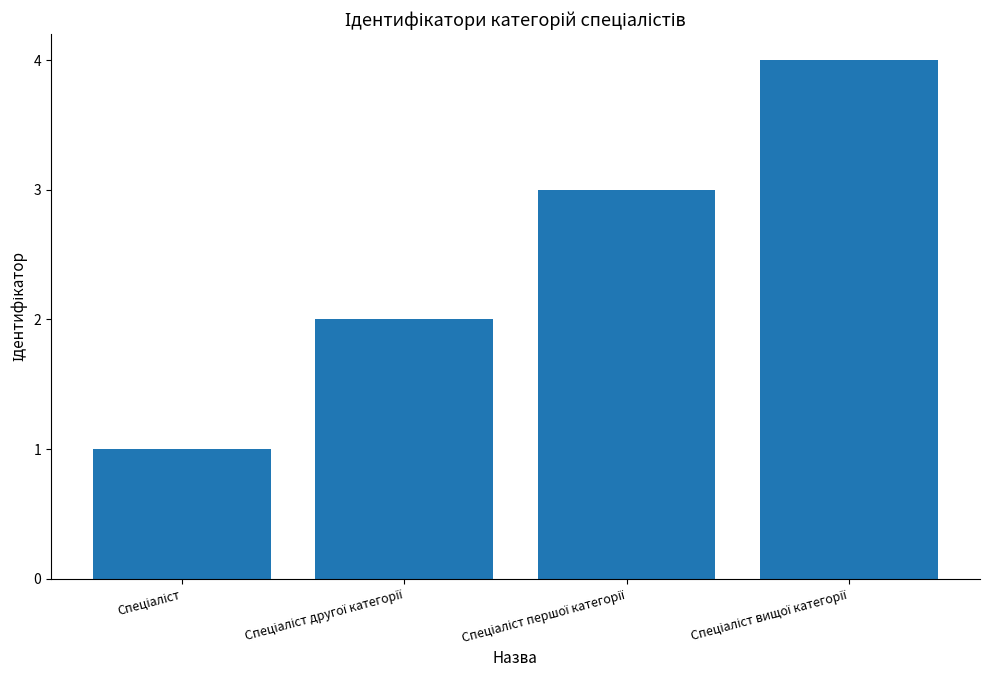

What is the difference between the maximum and minimum values?

3